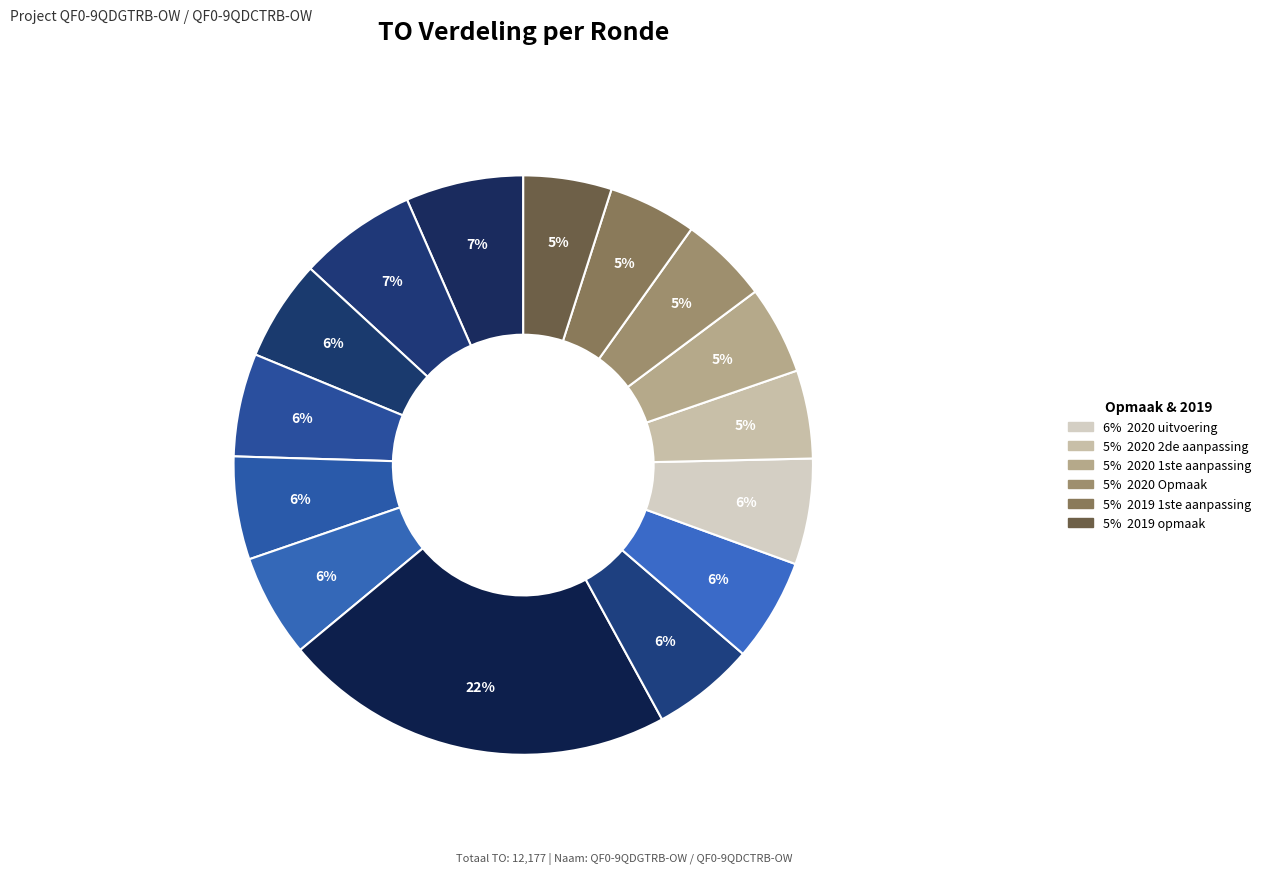

Rank the categories by value from highest to lowest.

2021 uitvoering, 2023 1ste aanpassing, 2023 Opmaak, 2020 uitvoering, 2022 2de aanpassing, 2022 1ste aanpassing, 2022 Opmaak, 2021 1ste aanpassing, 2021 Opmaak, 2022 uitvoering, 2020 2de aanpassing, 2020 1ste aanpassing, 2020 Opmaak, 2019 1ste aanpassing, 2019 opmaak